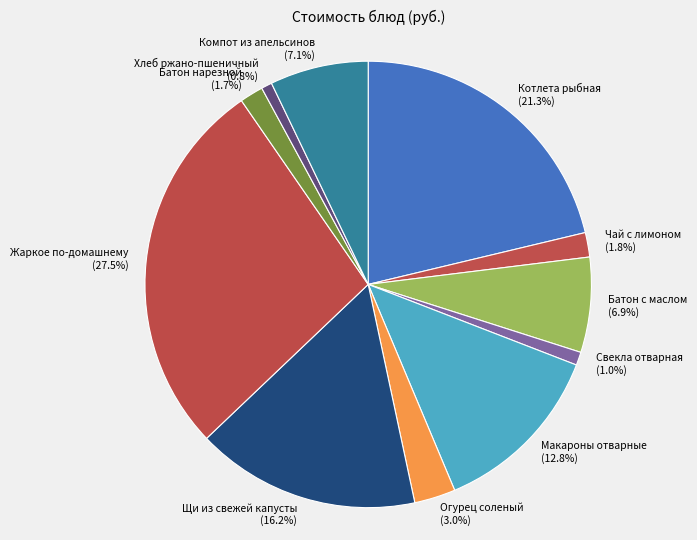

How many segments does this pie chart have?

11